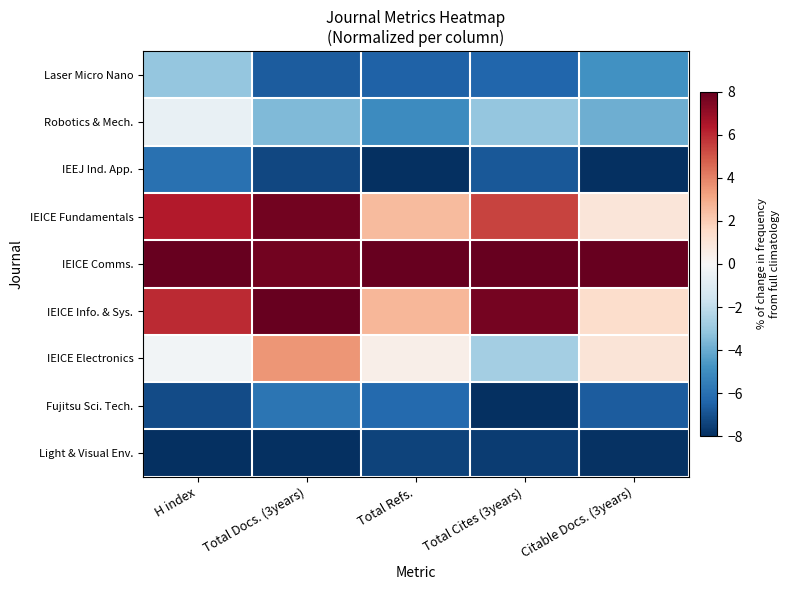

Which series changed the most between H index and Total Docs. (3years)?

IEICE Electronics